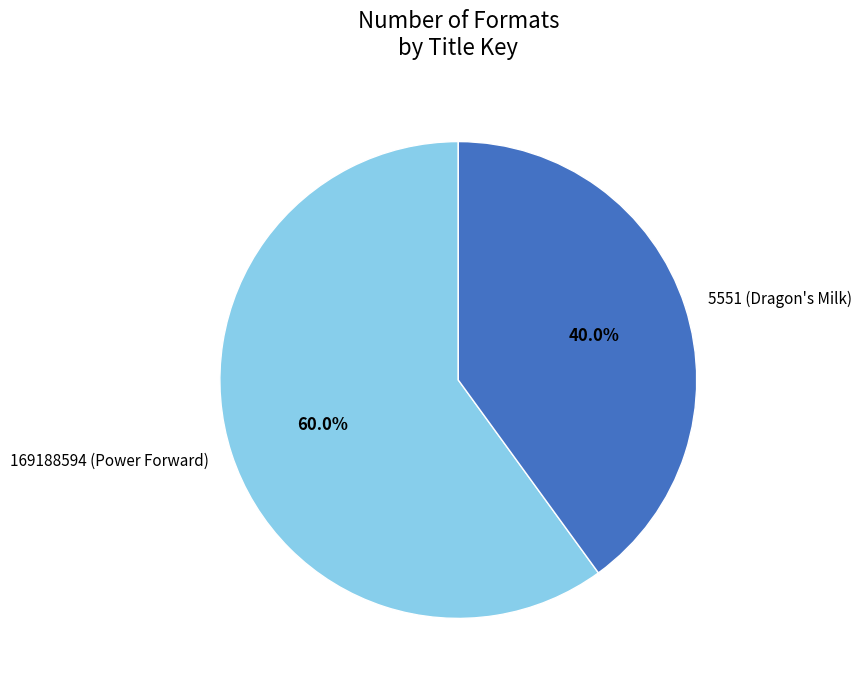

To the nearest percent, what is the difference between the largest and smallest slice percentages?

20%